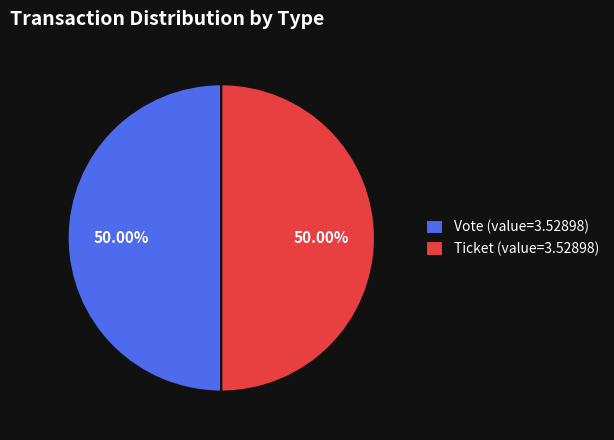

How many slices are in this pie chart?

2